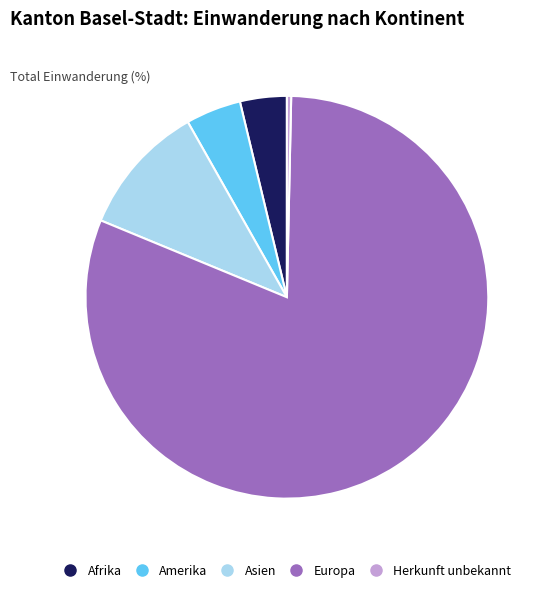

The Herkunft unbekannt slice represents 12% of the pie. True or false?

False